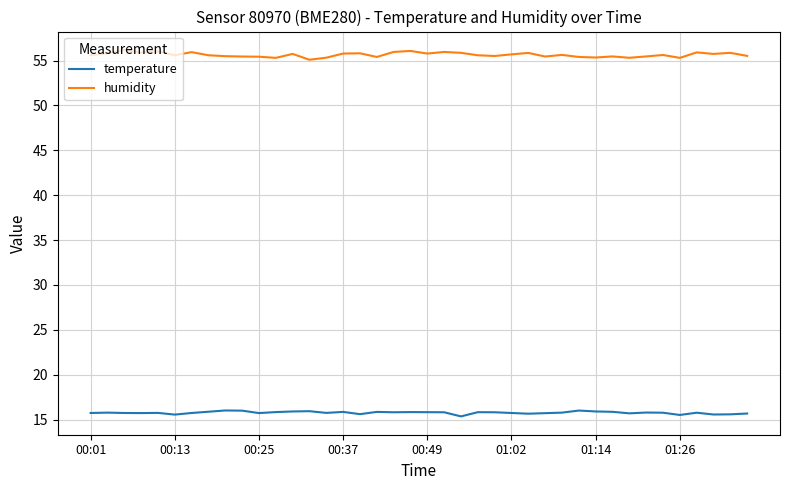

Which series has the largest total across all categories?

humidity